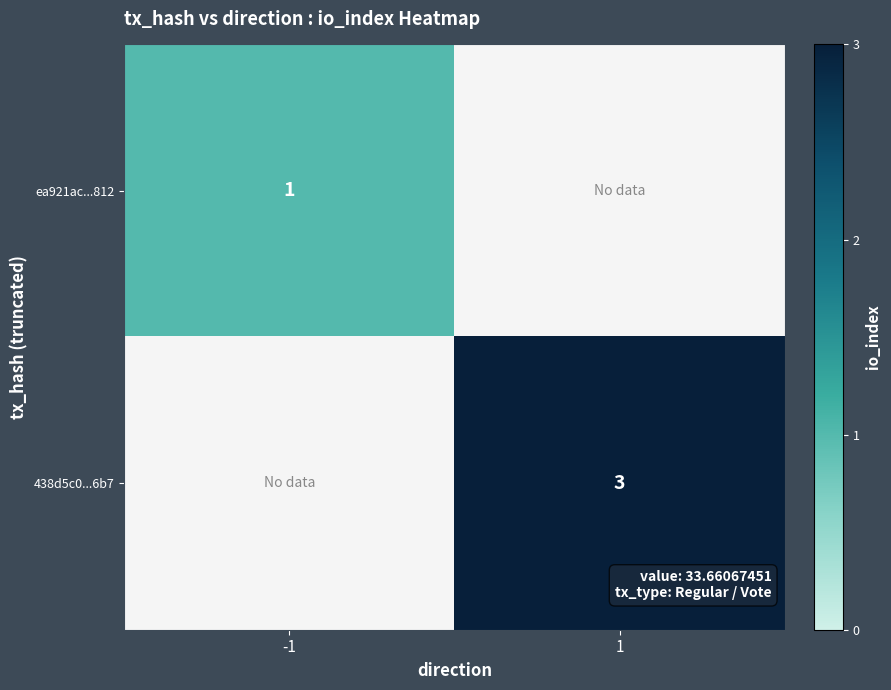

Is it true that 438d5c0...6b7 equals 5 at 1?

False